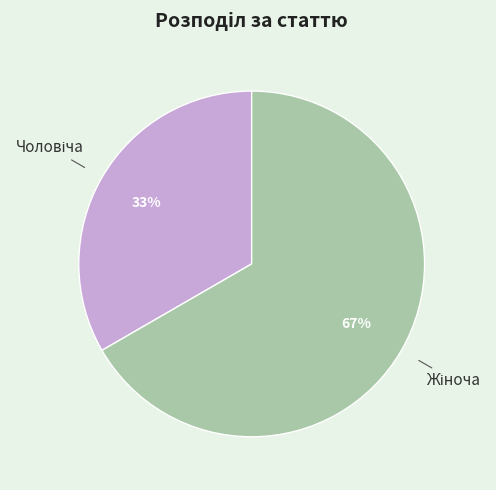

To the nearest percent, what is the average slice percentage?

50%